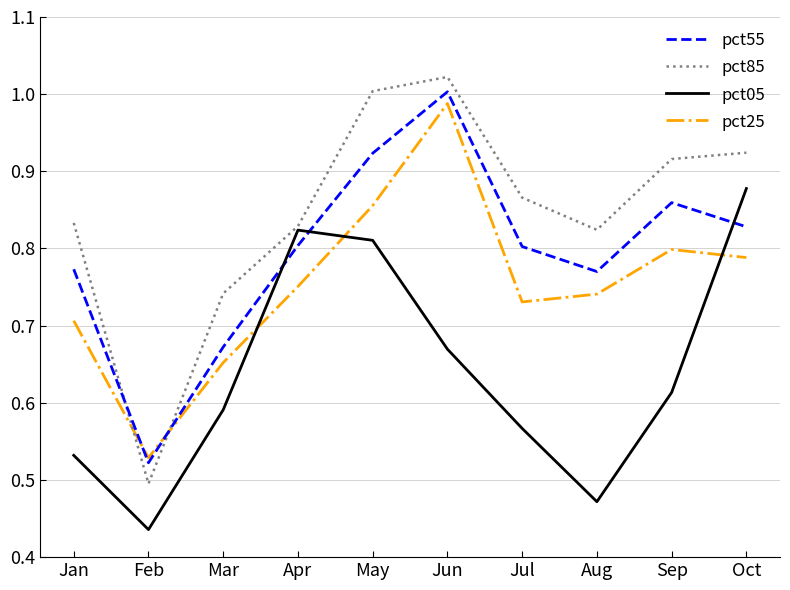

The pct25 series shows 0.7 at Aug. True or false?

True